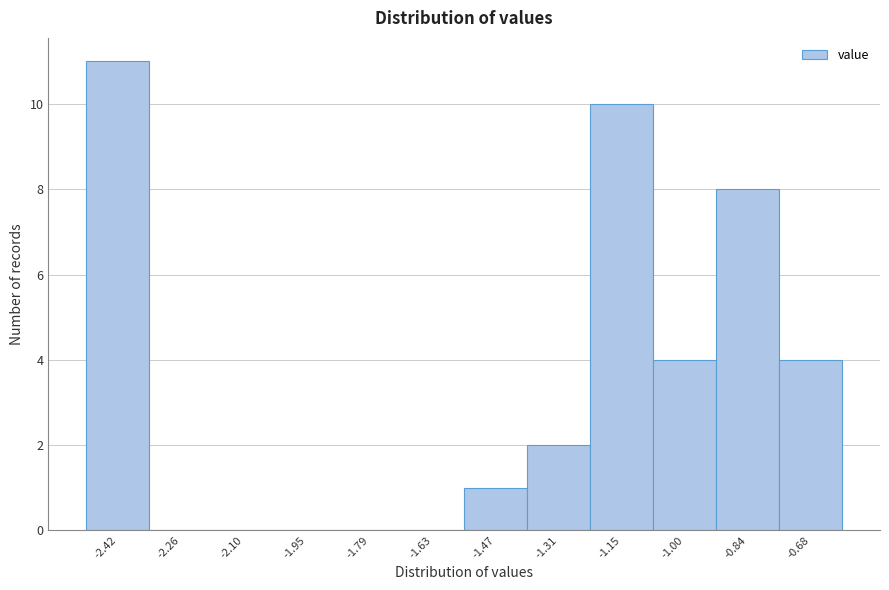

Reading left to right, list every bar in this chart as the range it spans on the x-axis followed by its height. Neither the bar edges nor the heights are printed on the chart, so give them approximately, as read against the axes.

-2.50 to -2.34: 11
-2.34 to -2.18: 0
-2.18 to -2.02: 0
-2.02 to -1.86: 0
-1.86 to -1.70: 0
-1.70 to -1.54: 0
-1.54 to -1.40: 1
-1.40 to -1.24: 2
-1.24 to -1.08: 10
-1.08 to -0.92: 4
-0.92 to -0.76: 8
-0.76 to -0.60: 4